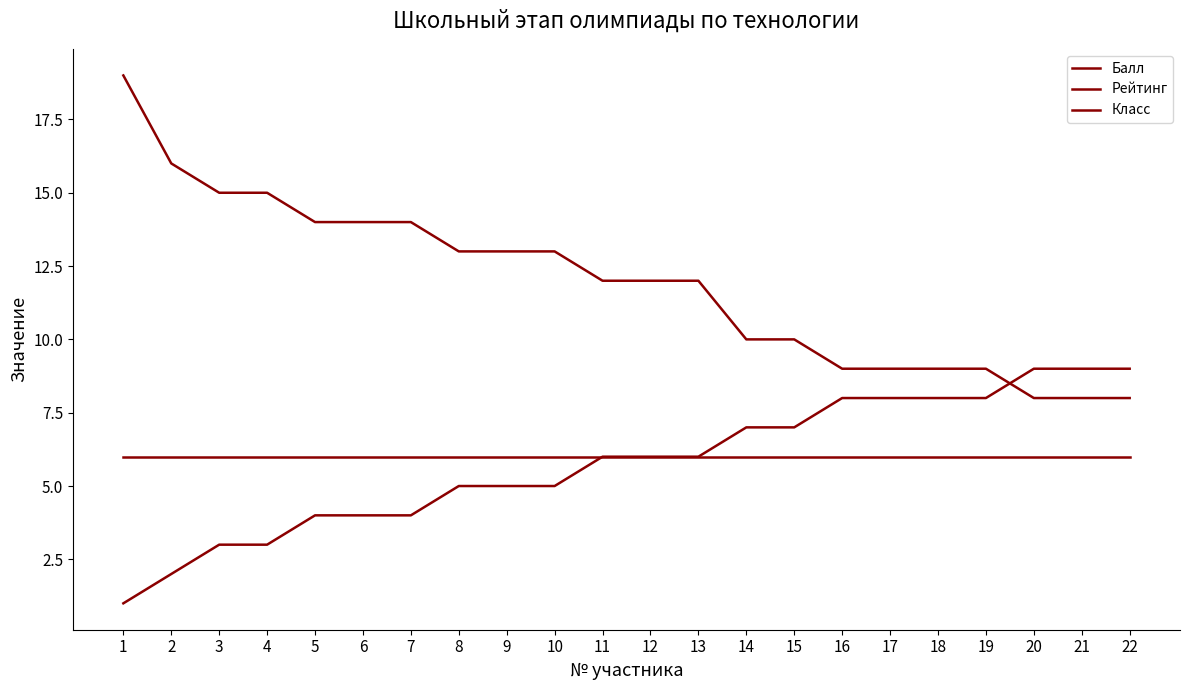

Does the chart have visible grid lines?

No